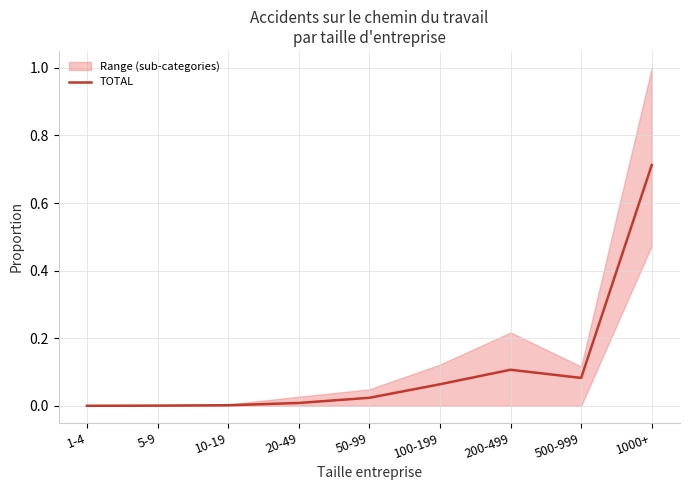

What is the maximum value shown in the chart?

0.7